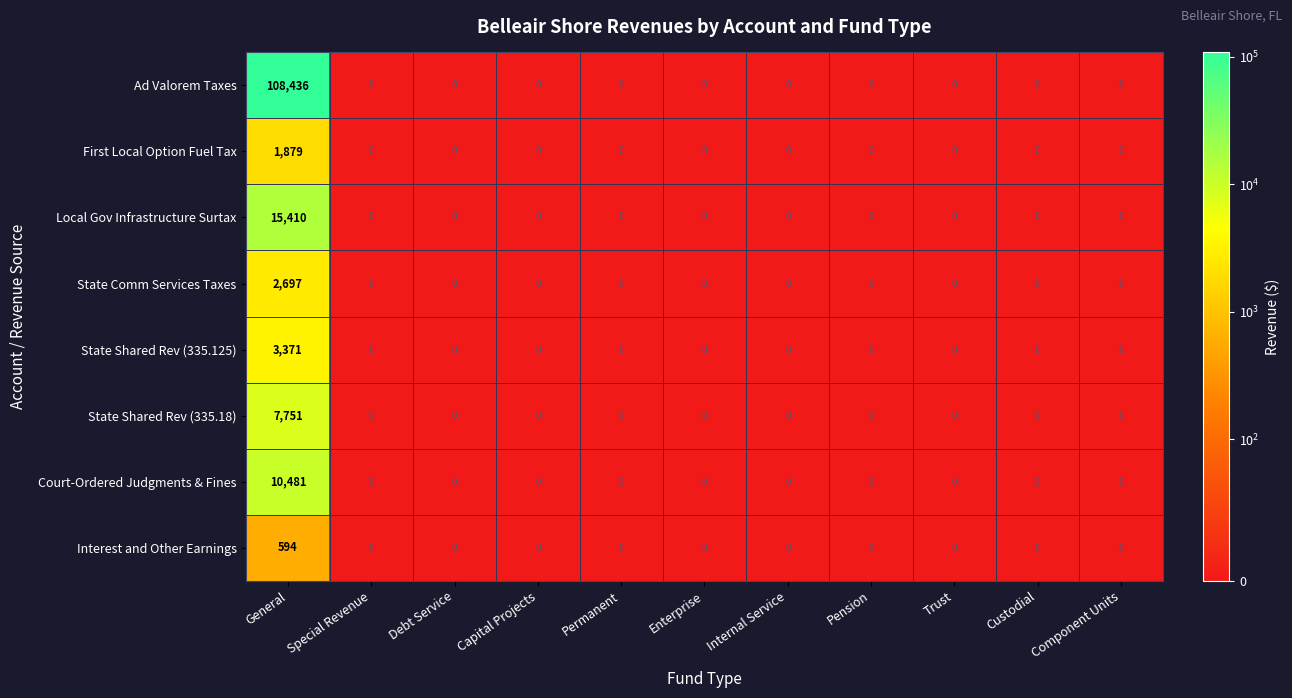

Which series has the largest range (max minus min)?

Ad Valorem Taxes